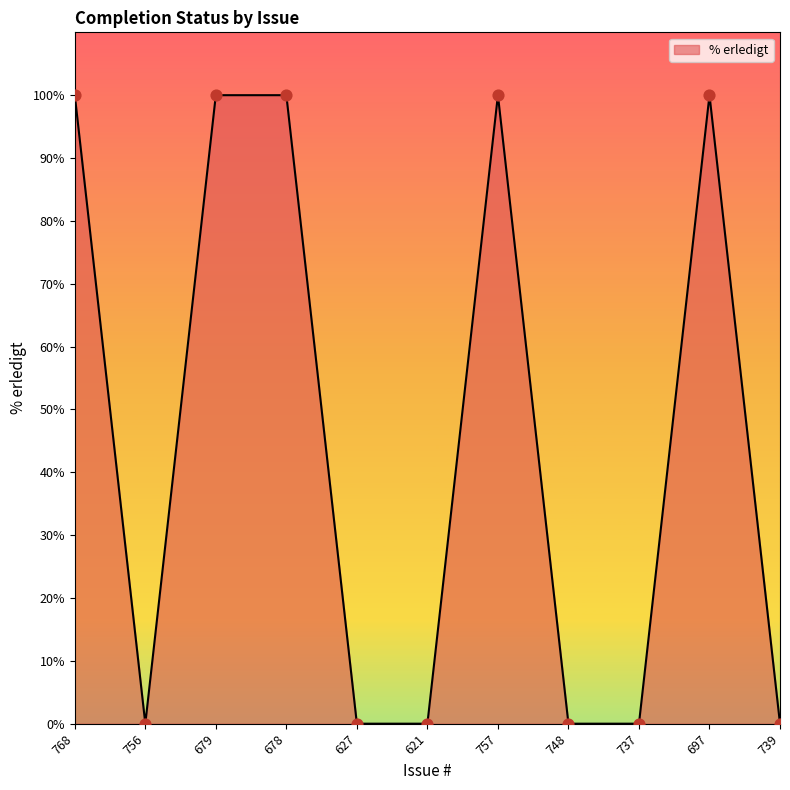

Which has a higher value, 757 or 739?

757